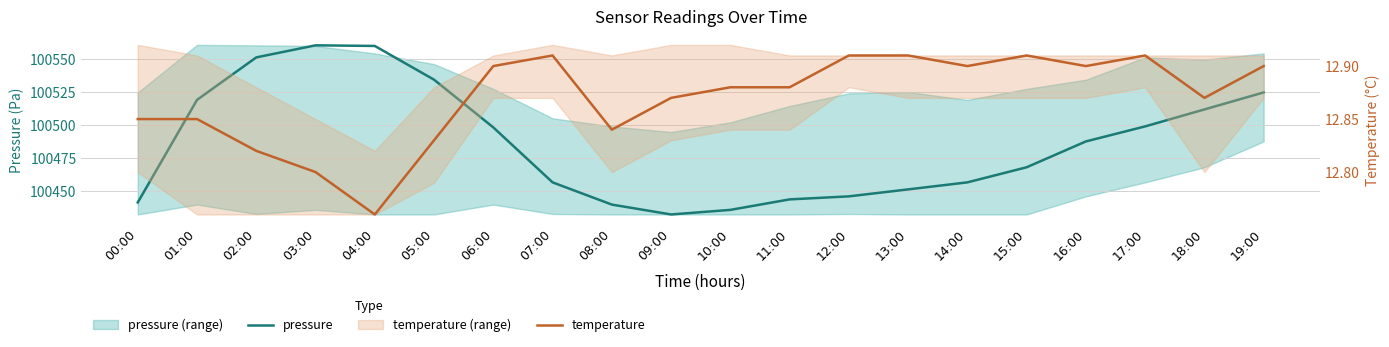

At which label does pressure first exceed 100487?

01:00